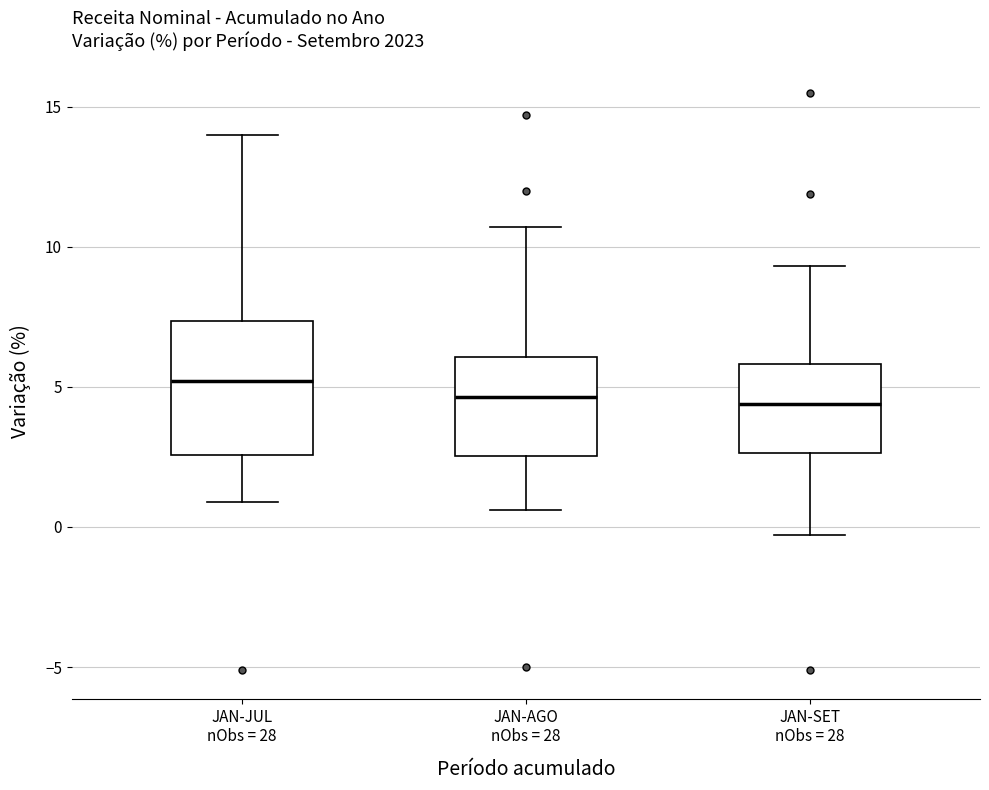

Reading left to right, transcribe this box plot: for each box, give where its median line is, the range the box spans, and where its two whiskers end, as read against the y-axis. The values are not printed on the chart, so give them approximately, as read against the axis.

JAN-JUL nObs = 28: median 5.0, box 2.5 to 7.5, whiskers 1.0 to 14.0
JAN-AGO nObs = 28: median 4.5, box 2.5 to 6.0, whiskers 0.5 to 10.5
JAN-SET nObs = 28: median 4.5, box 2.5 to 6.0, whiskers -0.5 to 9.5